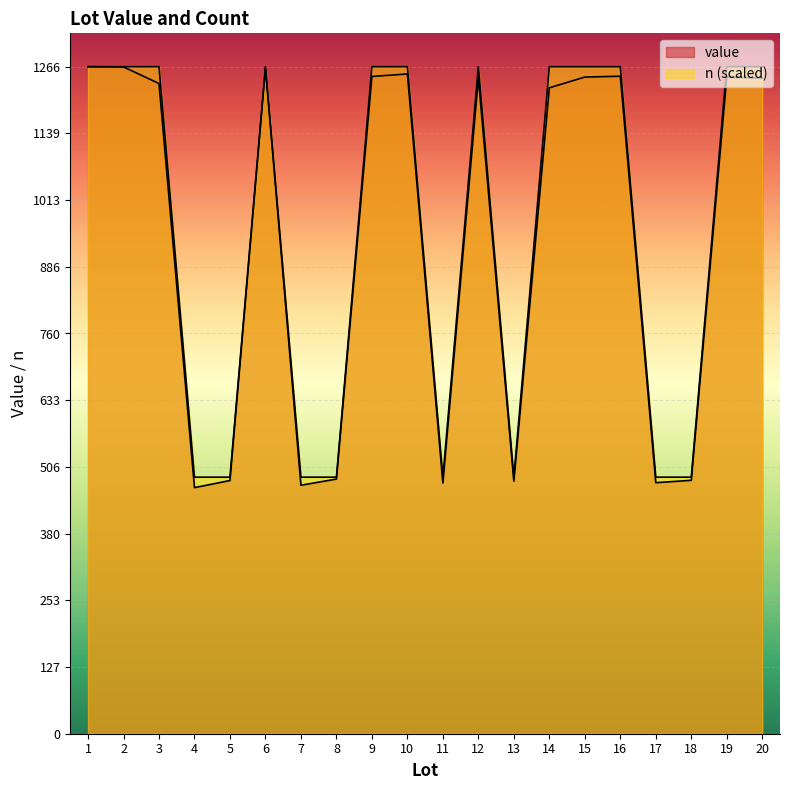

True or false: n has more than 0 interior local peaks.

True